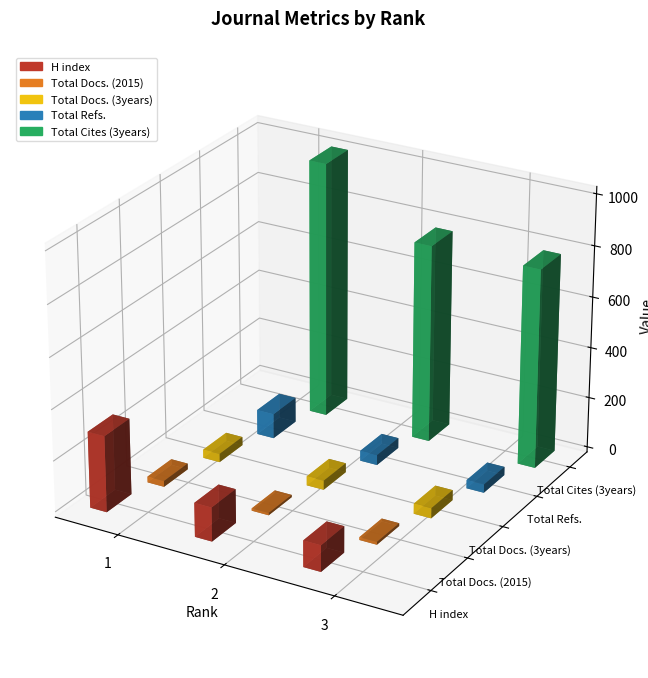

Is it true that Total Refs. equals 26 at 1?

False